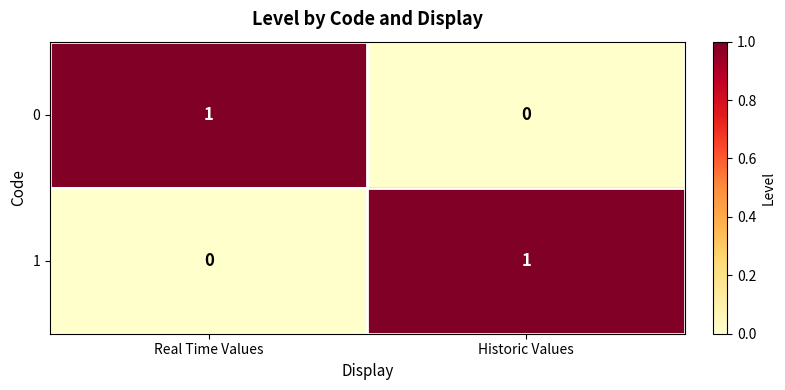

What is the difference between the highest and lowest values at Historic Values?

1